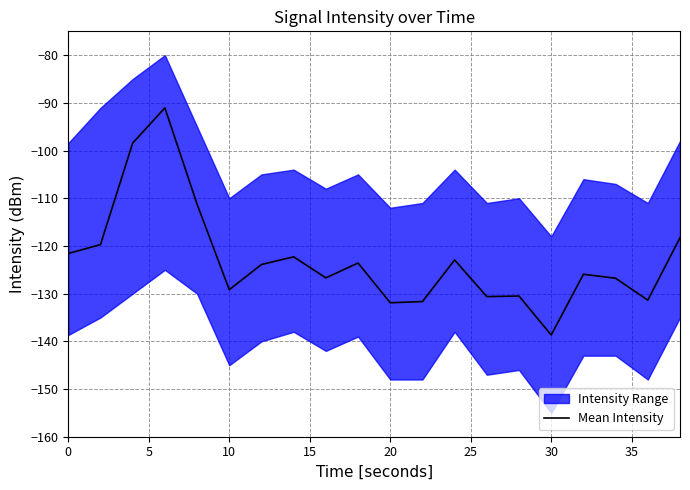

How many lines are shown in the chart?

1